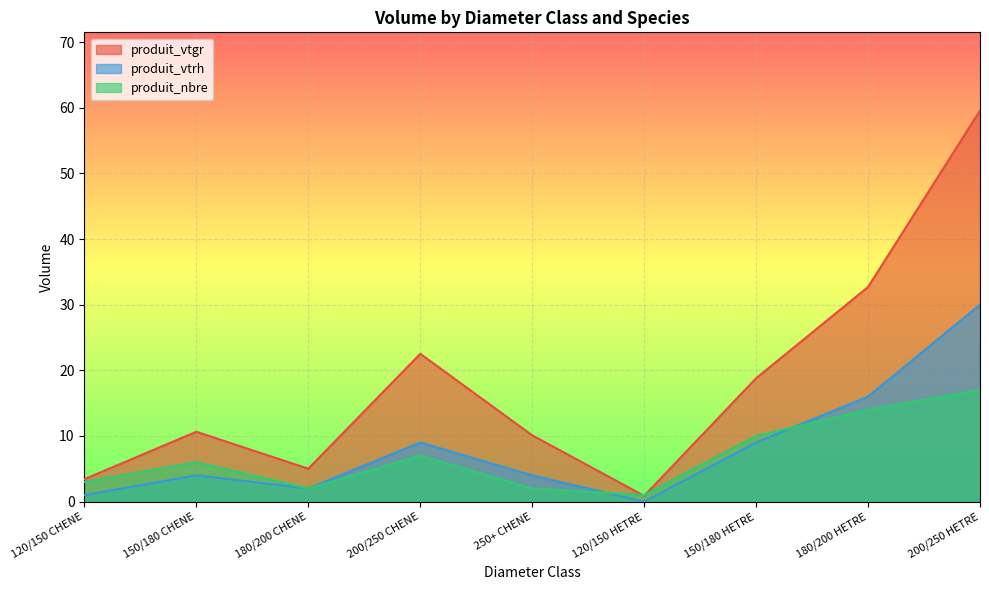

True or false: produit_vtgr and produit_vtrh intersect in this chart.

False